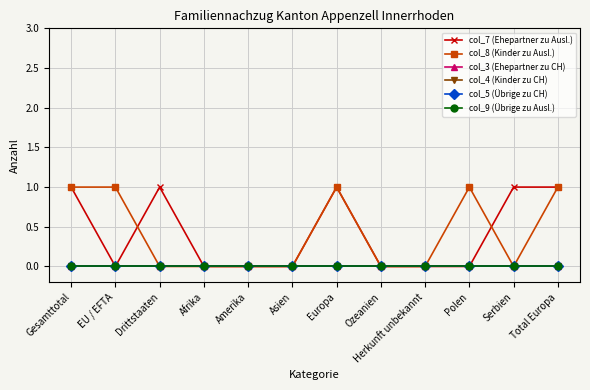

Between Gesamttotal and Serbien, which series saw the biggest shift?

col_8 (Kinder zu Ausl.)